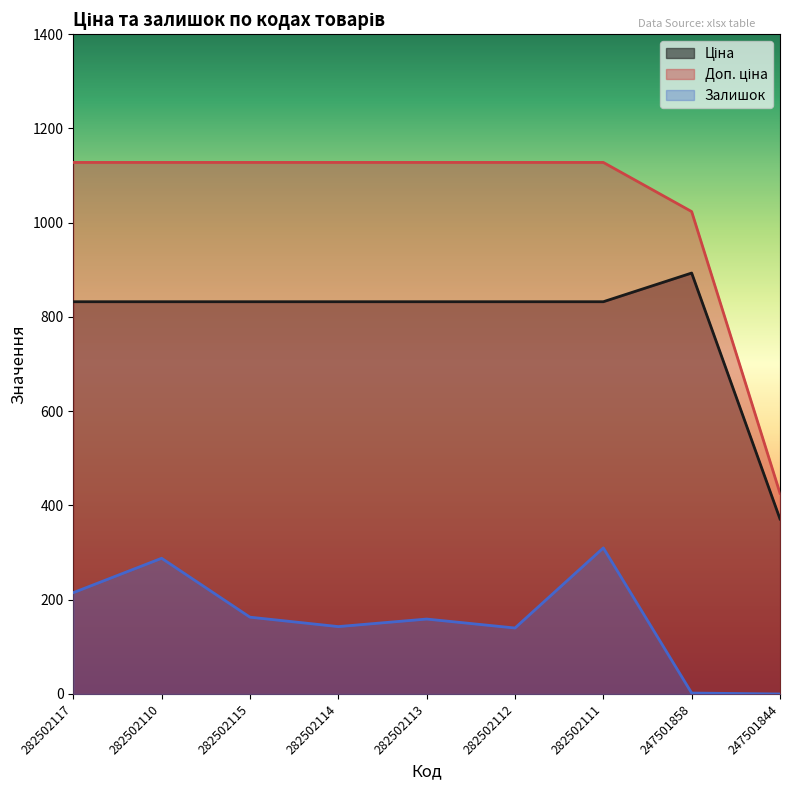

At 282502114, list the series in order from largest to smallest.

Доп. ціна, Ціна, Залишок